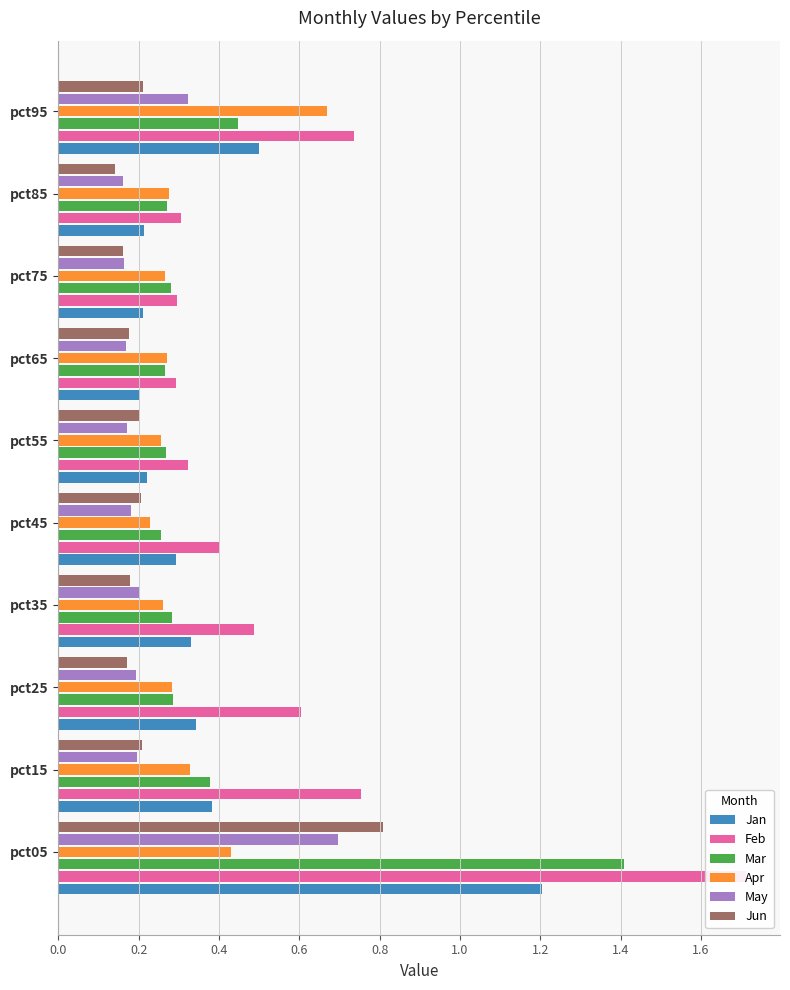

At pct25, list the series in order from smallest to largest.

Jun, May, Apr, Mar, Jan, Feb